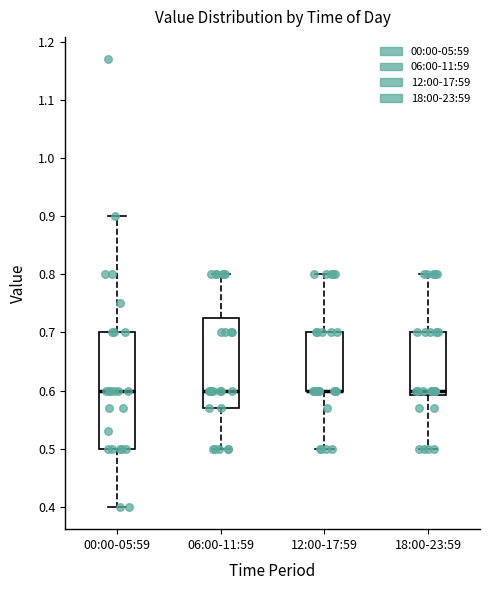

Reading left to right, transcribe this box plot: for each box, give where its median line is, the range the box spans, and where its two whiskers end, as read against the y-axis. The values are not printed on the chart, so give them approximately, as read against the axis.

00:00-05:59: median 0.60, box 0.50 to 0.70, whiskers 0.40 to 0.90
06:00-11:59: median 0.60, box 0.57 to 0.73, whiskers 0.50 to 0.80
12:00-17:59: median 0.60 (drawn on the box's lower edge), box 0.60 to 0.70, whiskers 0.50 to 0.80
18:00-23:59: median 0.60, box 0.59 to 0.70, whiskers 0.50 to 0.80